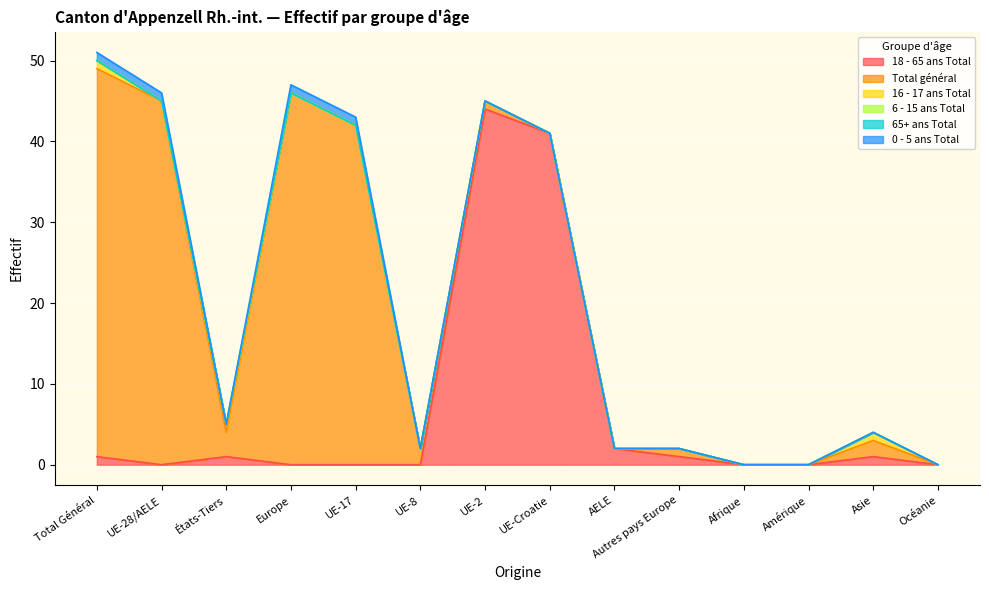

Which series has the widest spread of values?

Total général